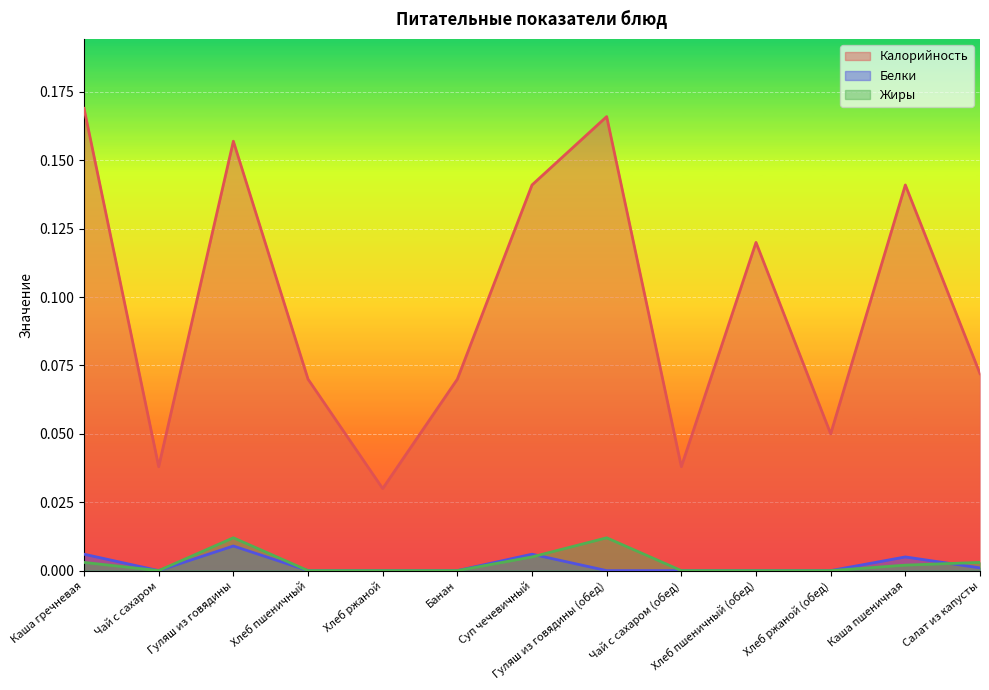

Which series ends up on top after the final intersection of Жиры and Белки?

Жиры